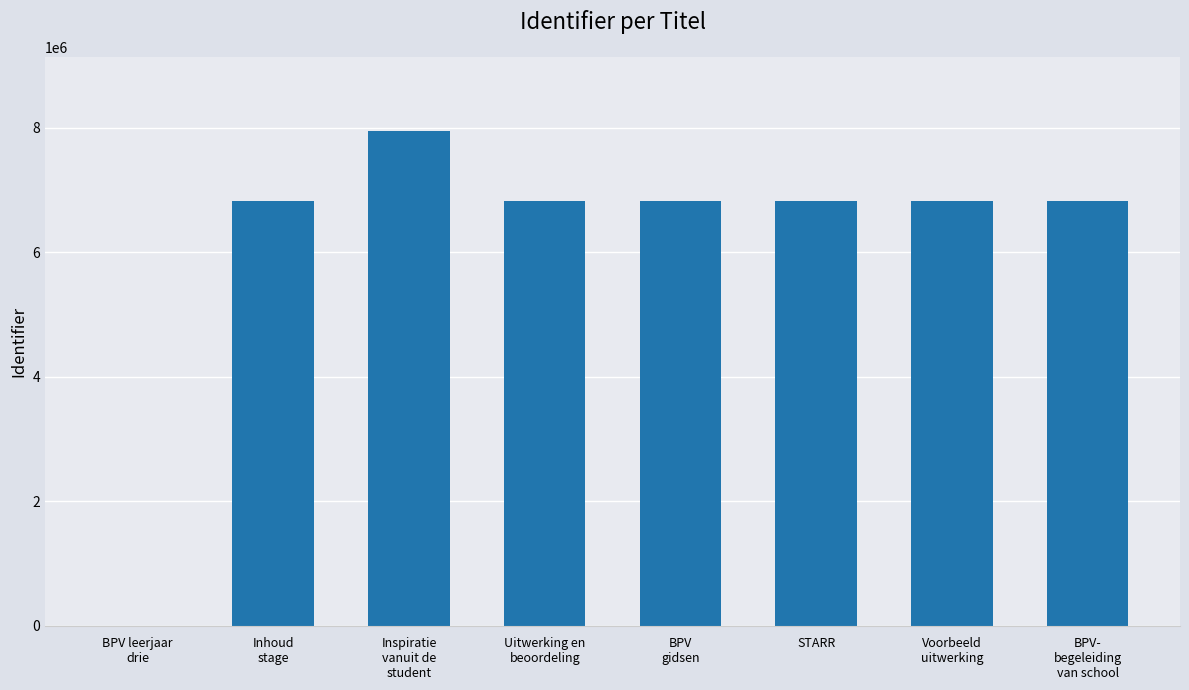

What is the sum of all values?

48849916